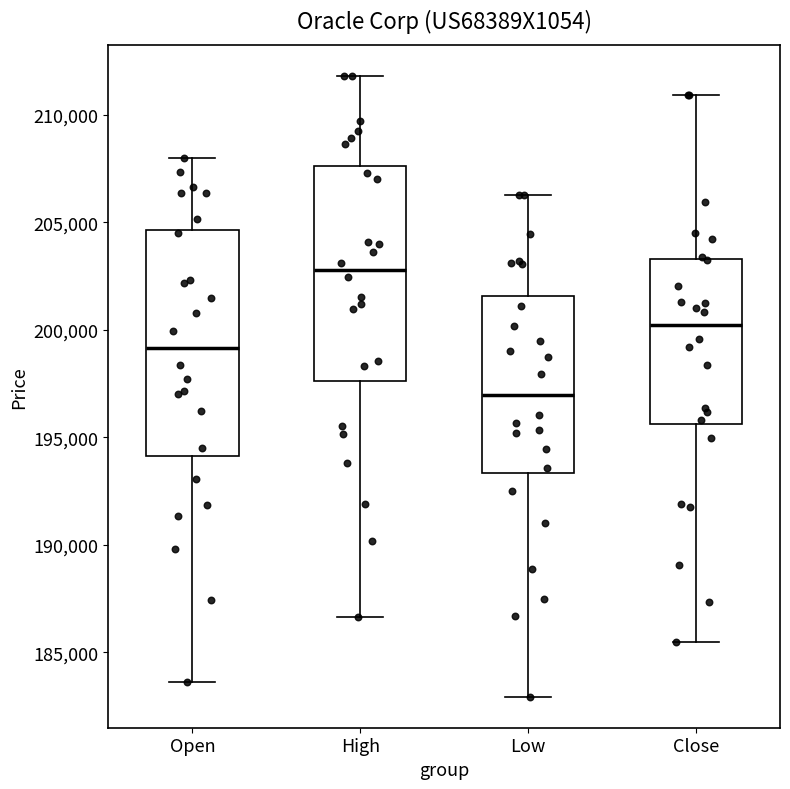

Where does the upper whisker of the box for Close end on the y-axis? The values are not printed on the chart, so give them approximately, as read against the axis.

211000